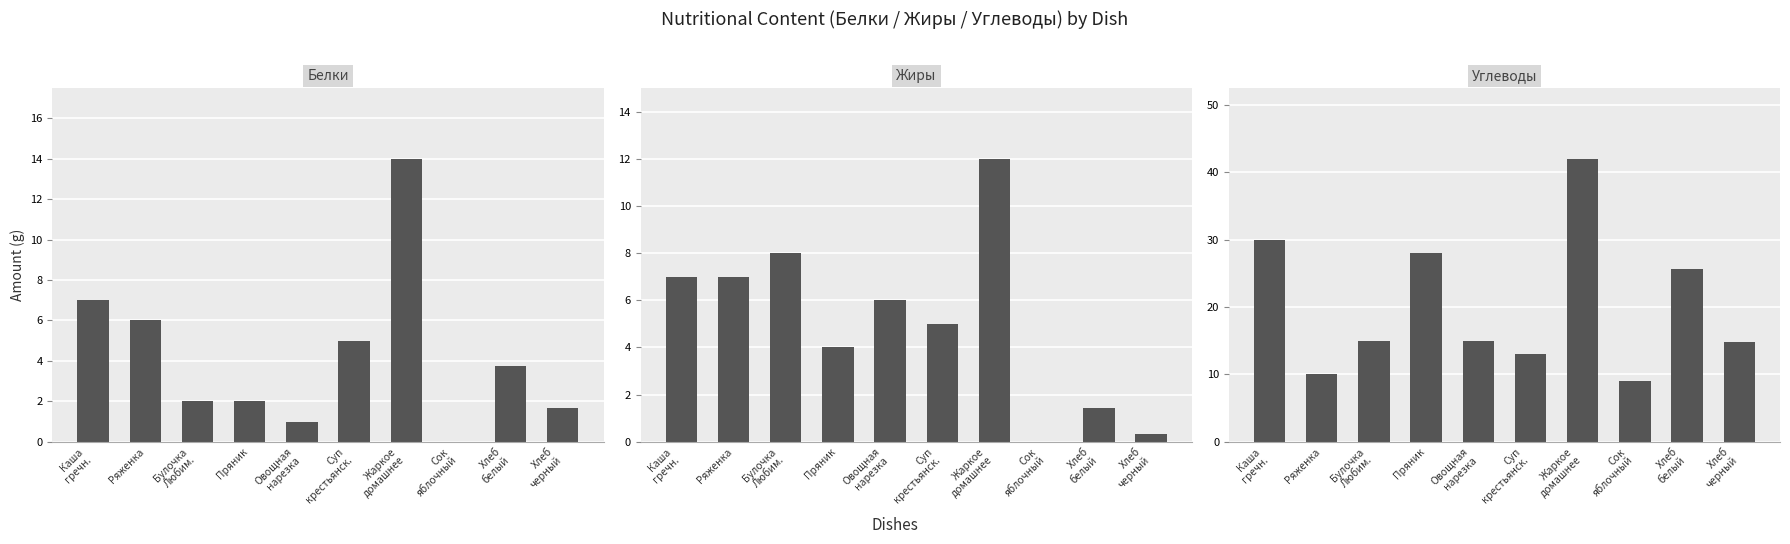

At how many categories does at least one series exceed 28?

2